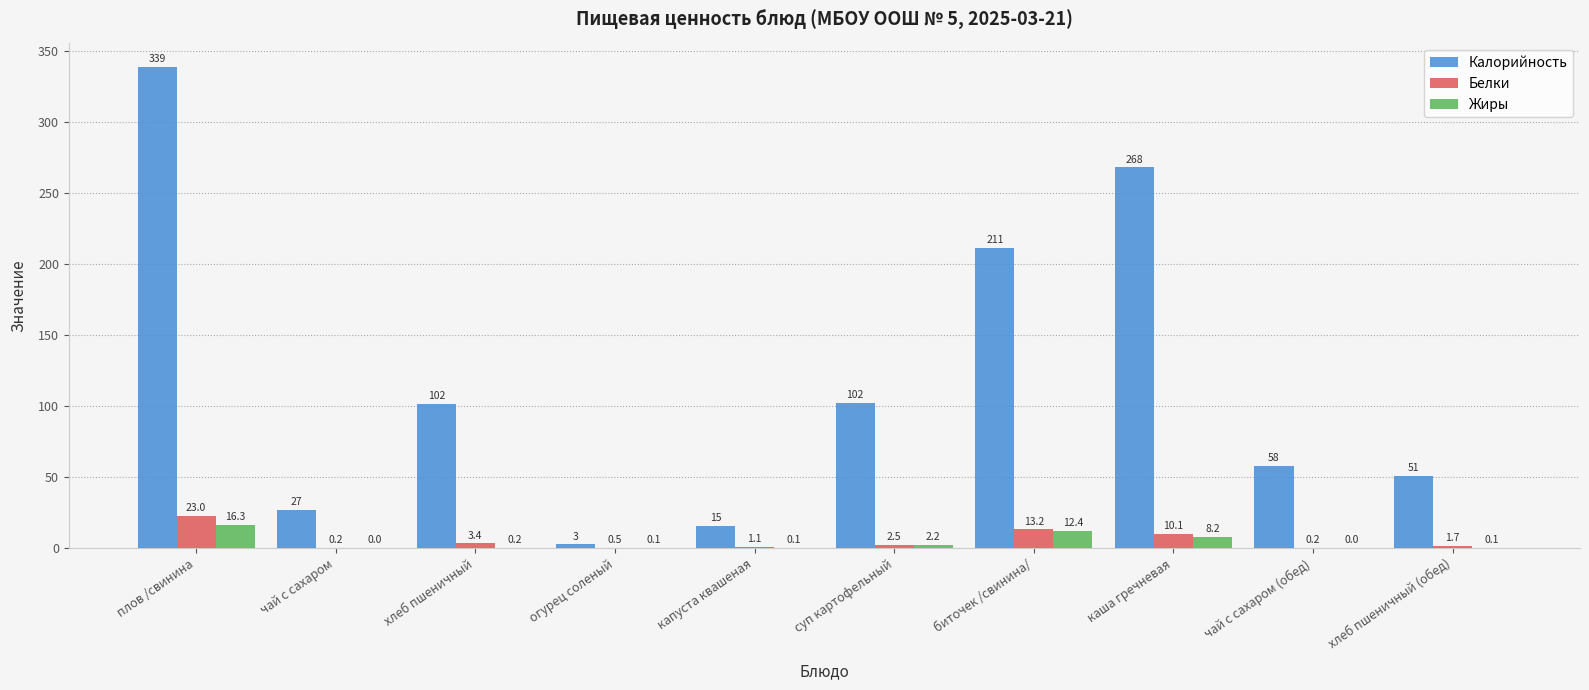

Is it true that Калорийность equals 26.8 at чай с сахаром?

True